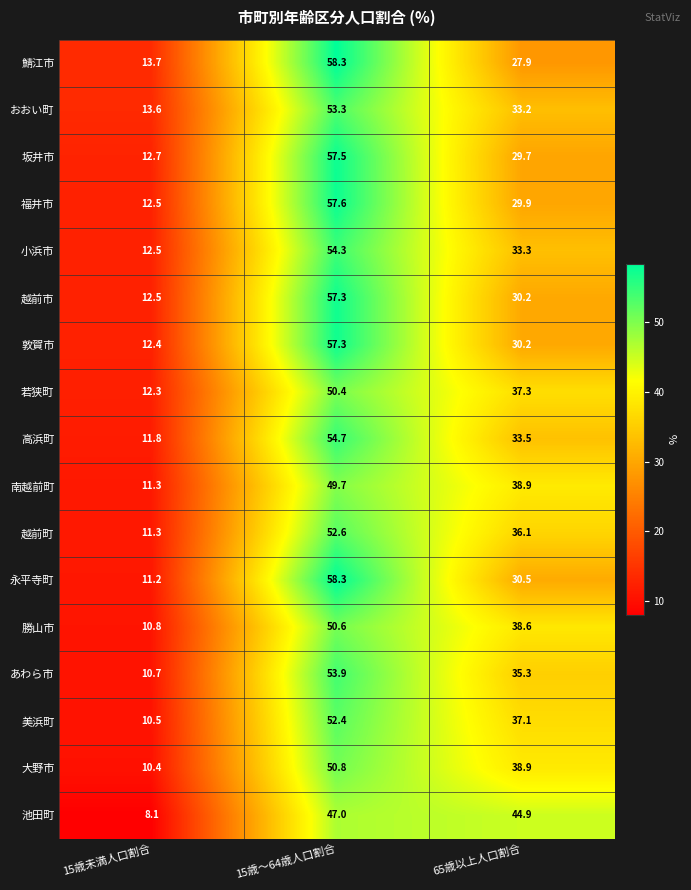

What is the difference between the highest and lowest values at 15歳未満人口割合?

5.6